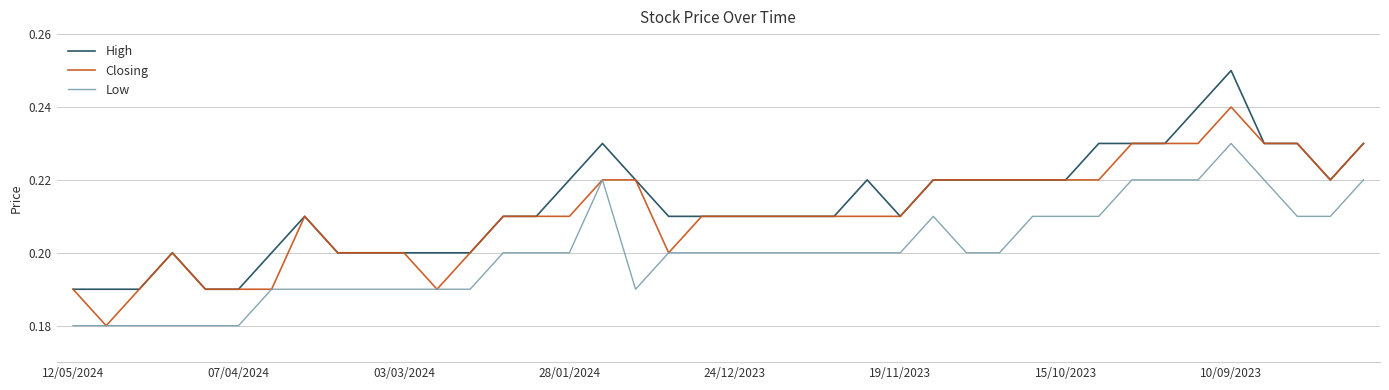

Rank the series by their average value, from lowest to highest.

Low, Closing, High